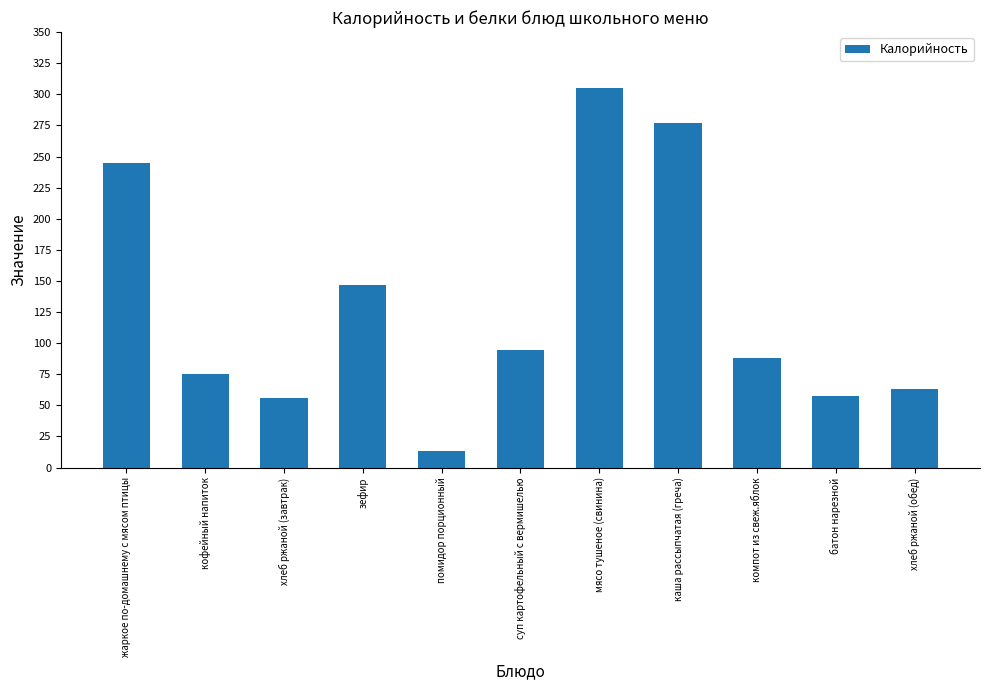

True or false: the data shows 29.7 at хлеб ржаной (обед).

False